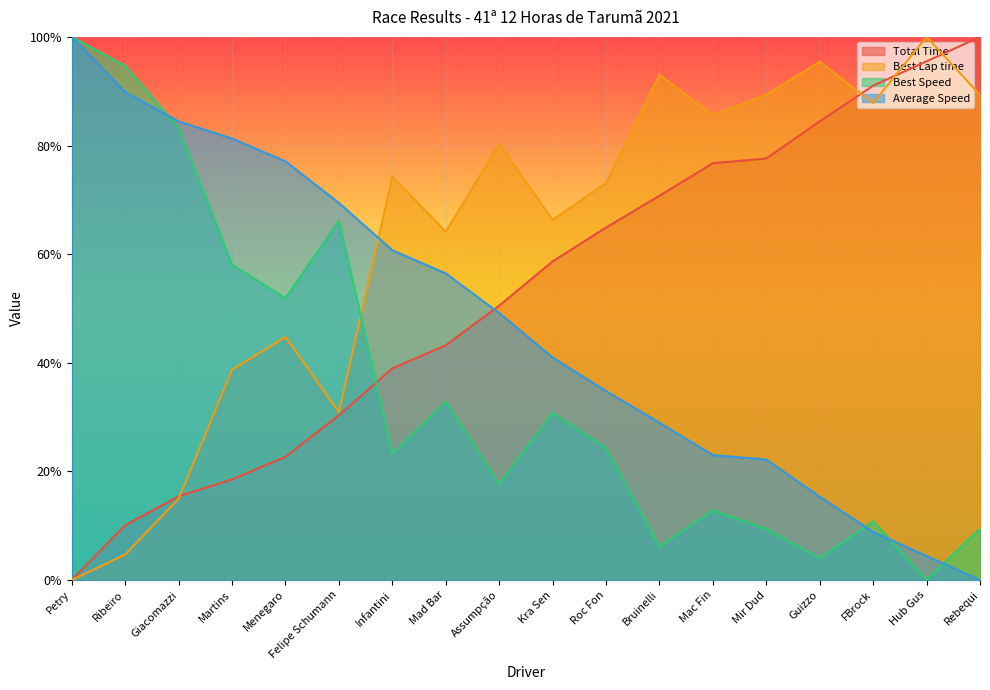

List the series in order of their overall mean, highest first.

Best Lap time, Total Time, Average Speed, Best Speed